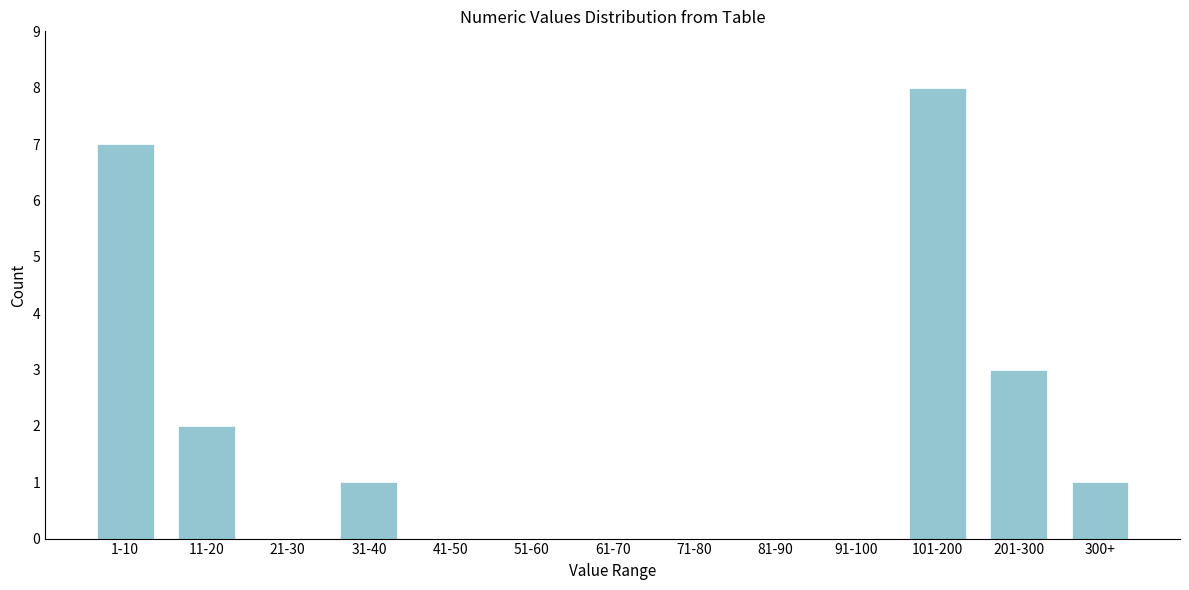

Reading left to right, what are all the values shown in this chart?

1-10=7	11-20=2	21-30=0	31-40=1	41-50=0	51-60=0	61-70=0	71-80=0	81-90=0	91-100=0	101-200=8	201-300=3	300+=1